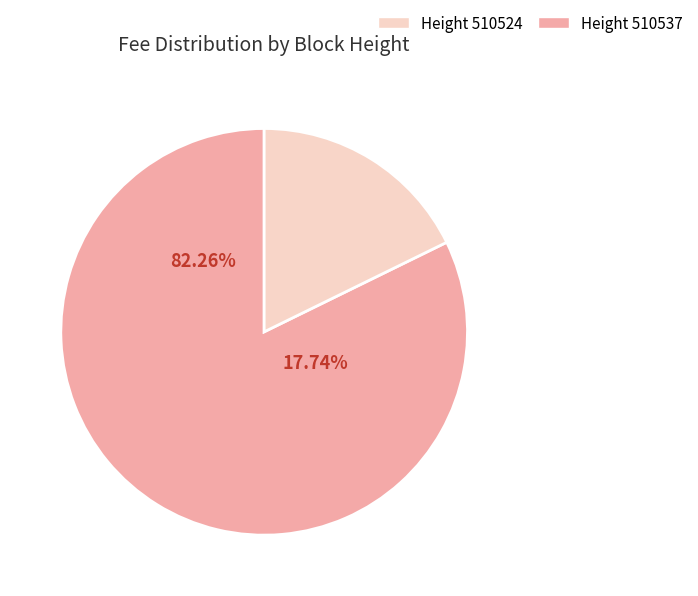

What percentage is the 510537 slice, to the nearest percent?

82%